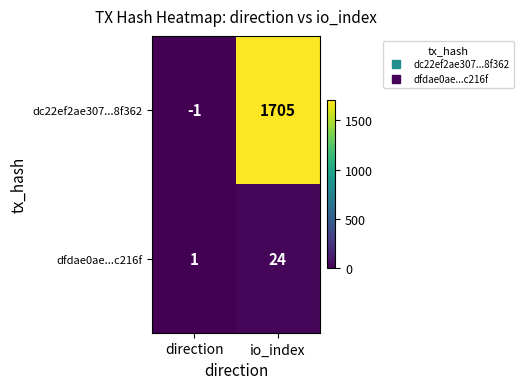

Reading left to right, transcribe all the data shown in this chart.

dc22ef2ae307...8f362: direction=-1	io_index=1705
dfdae0ae...c216f: direction=1	io_index=24